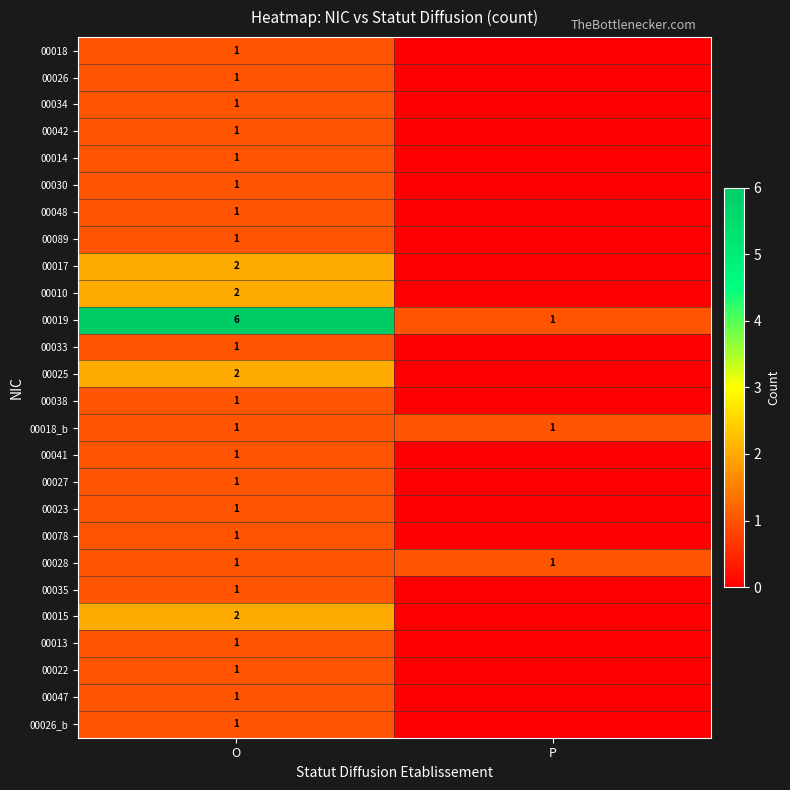

Is it true that 00018_b equals 2 at P?

False